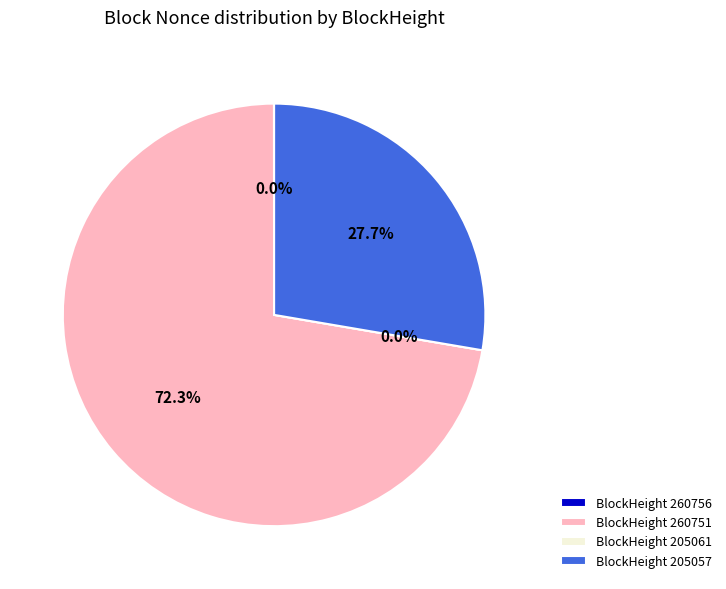

What is the largest slice in the pie chart?

260751